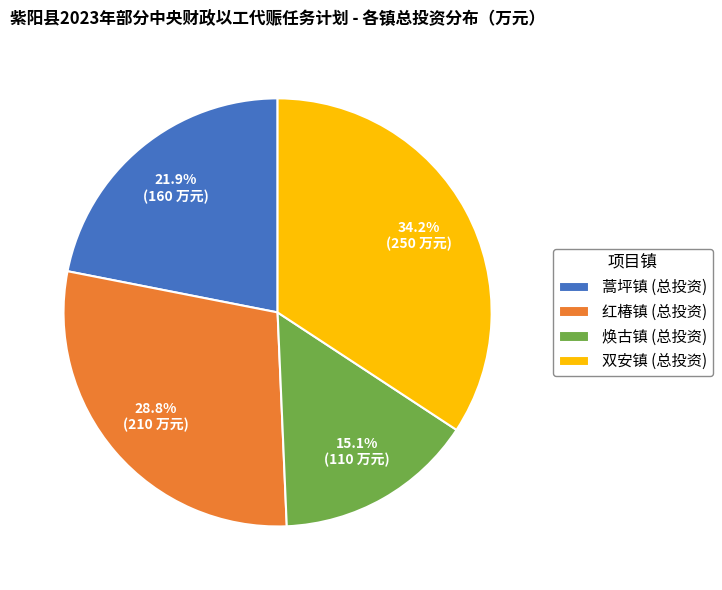

Is there a majority slice in this chart?

No